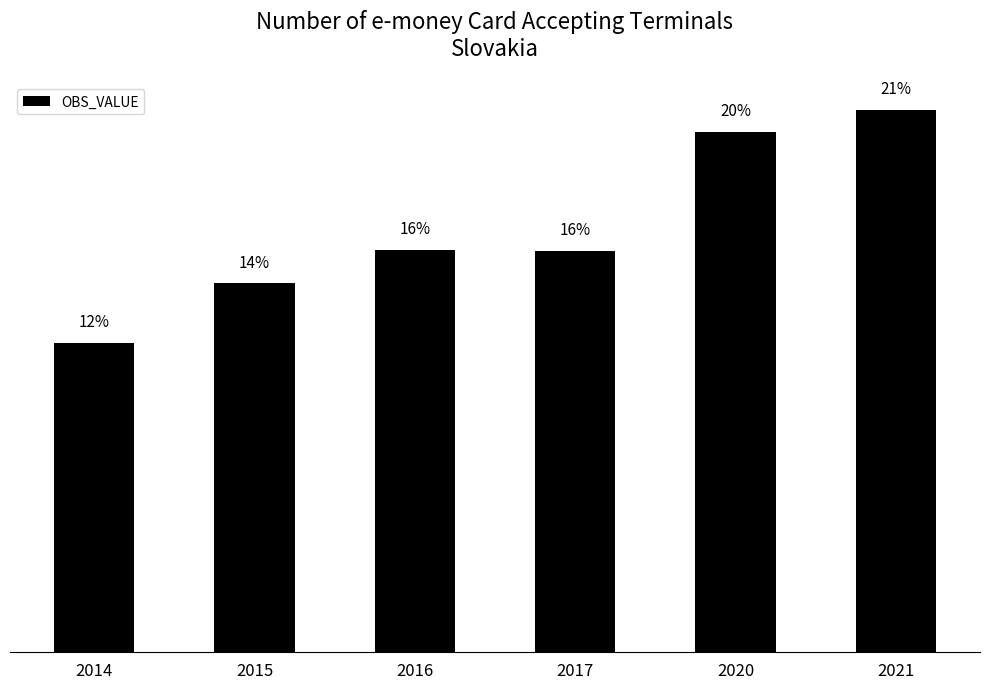

Reading right to left, what are all the values shown in this chart?

2021=79155	2020=75909	2017=58541	2016=58735	2015=53818	2014=45074